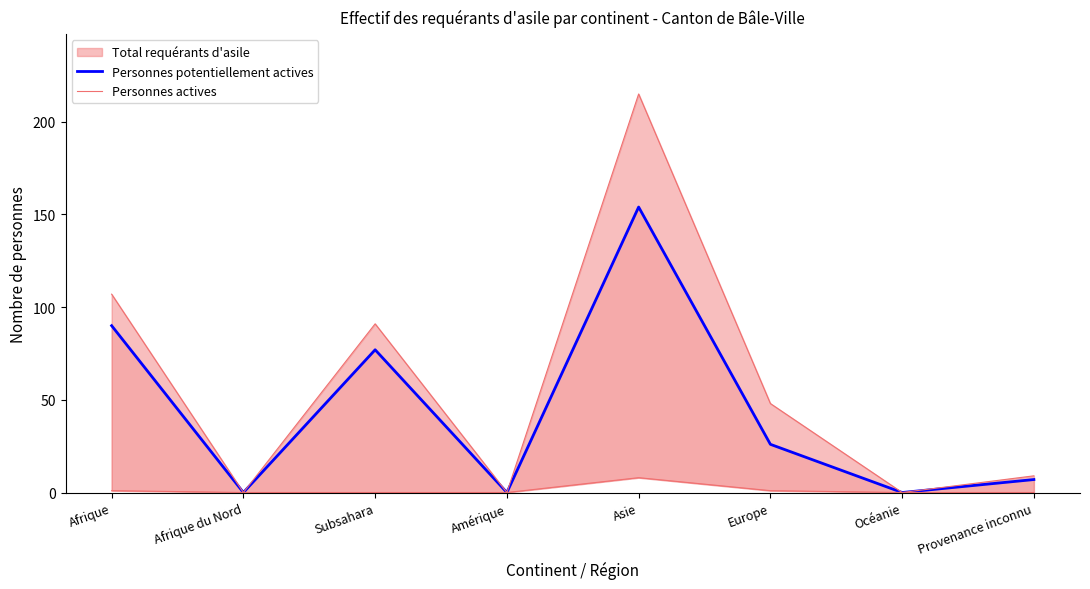

True or false: Personnes actives and Personnes potentiellement actives cross at least once.

False